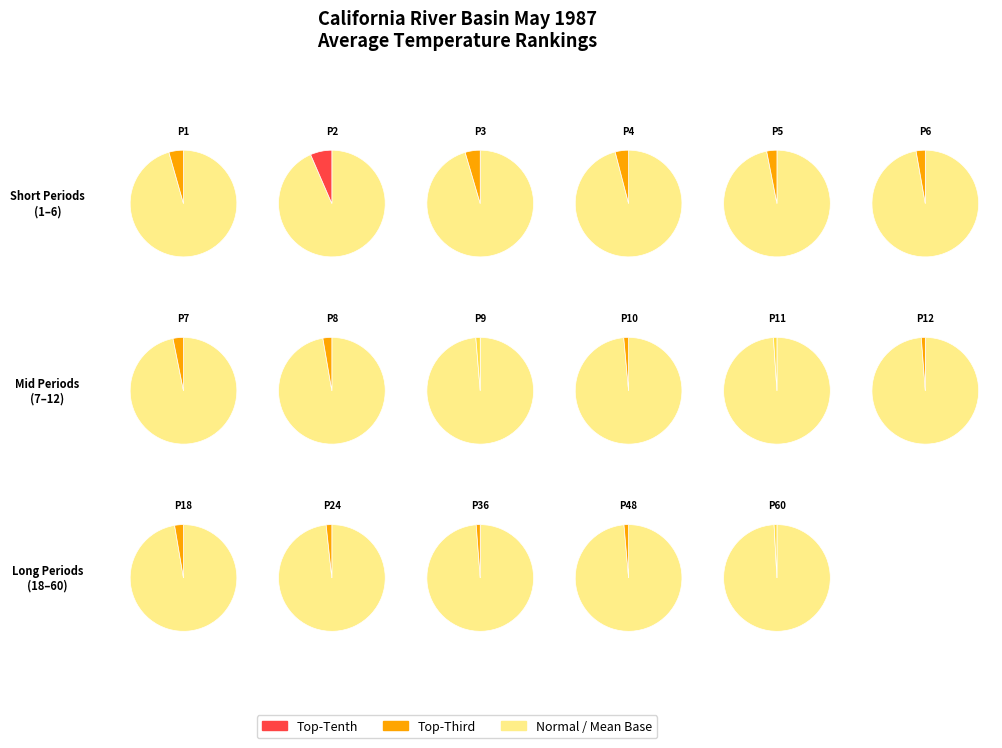

Is 3 the majority of the pie?

No